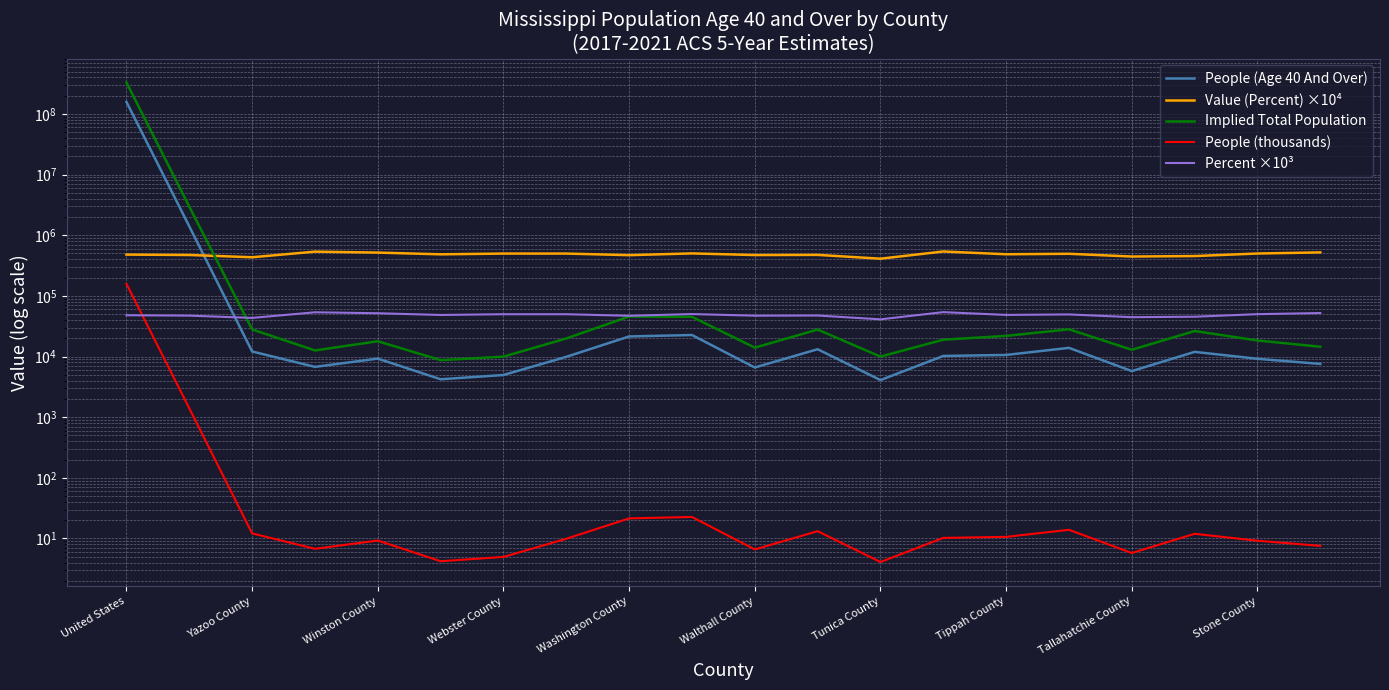

Rank the series by their maximum value, from highest to lowest.

Implied Total Population, People (Age 40 And Over), Value (Percent) ×10⁴, People (thousands), Percent ×10³